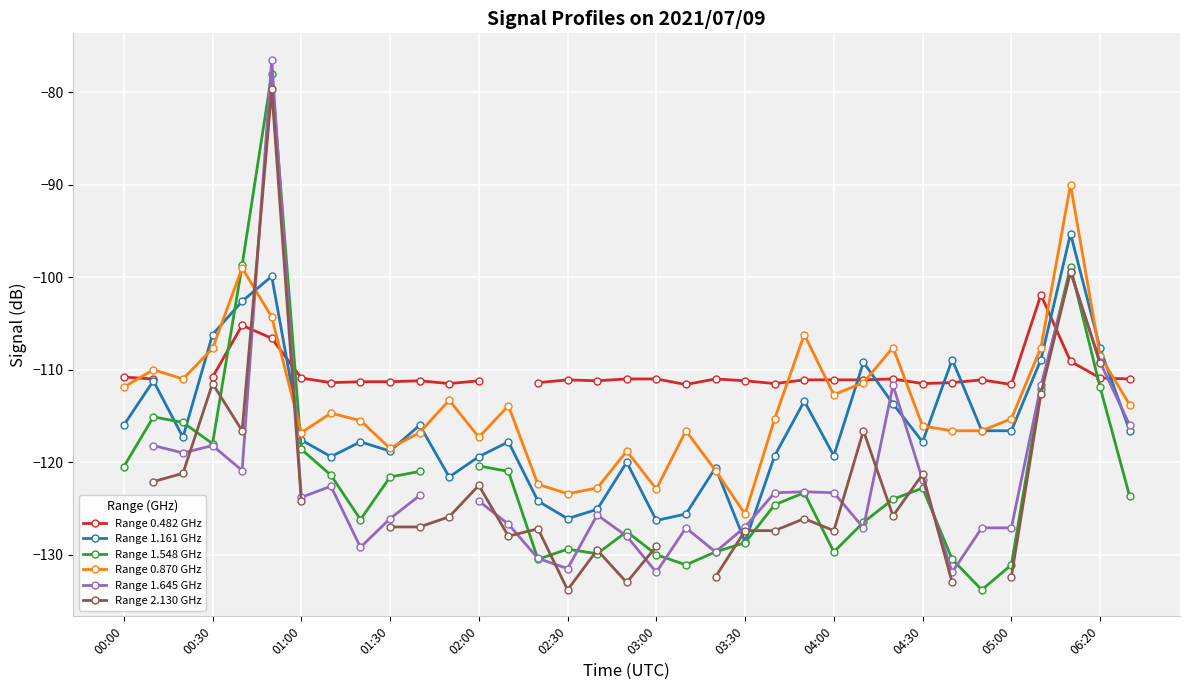

Read the Range 1.161 GHz value at 01:30.

-118.8